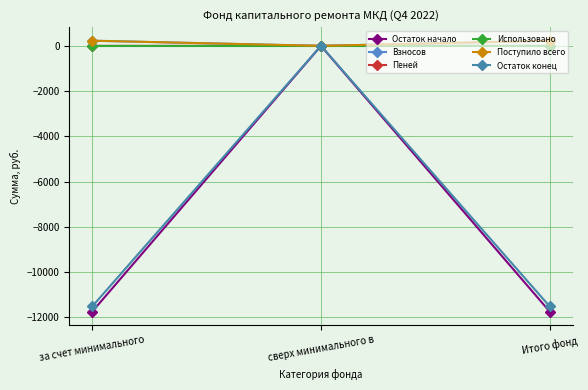

How many distinct data groups are displayed?

6